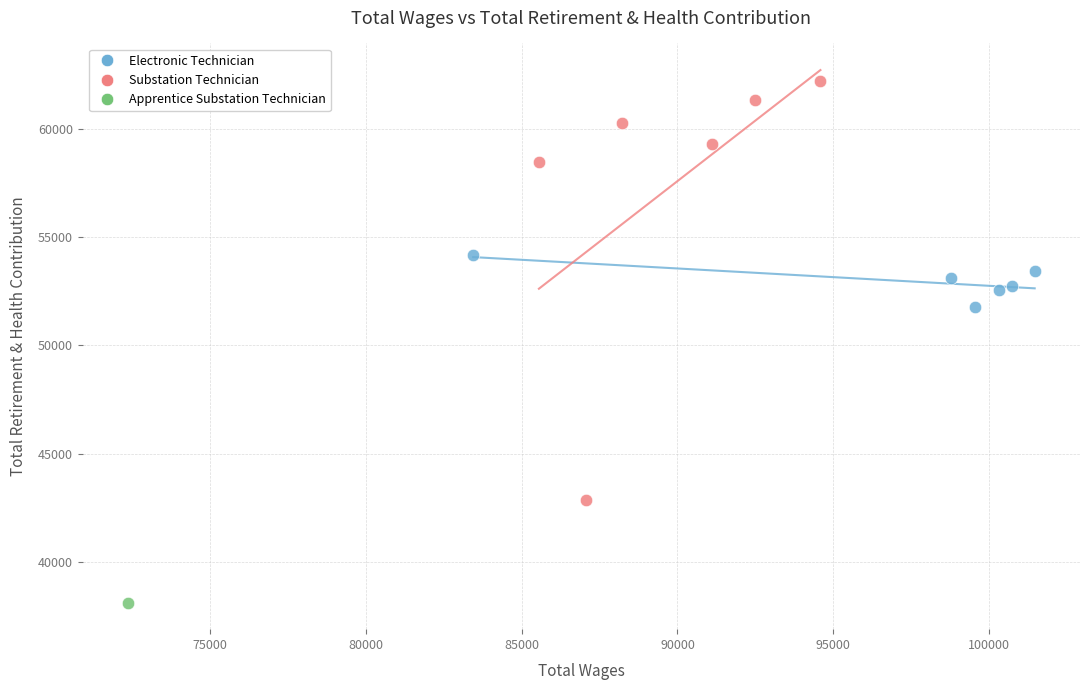

What are all the series names shown in the legend?

Electronic Technician, Substation Technician, Apprentice Substation Technician